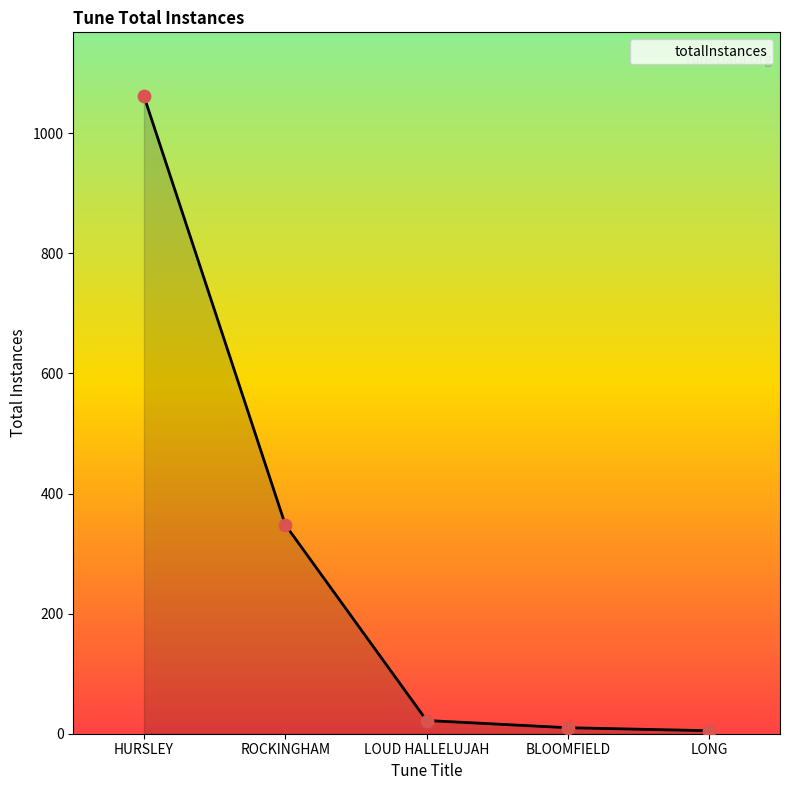

Which has a higher value, HURSLEY or LONG?

HURSLEY